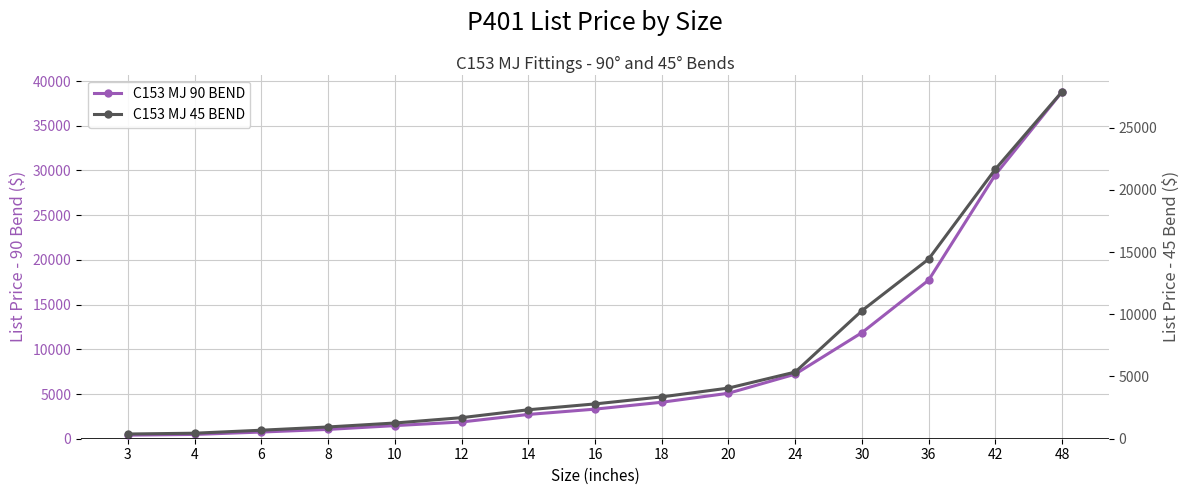

The C153 MJ 45 BEND series shows 2326 at 14. True or false?

True